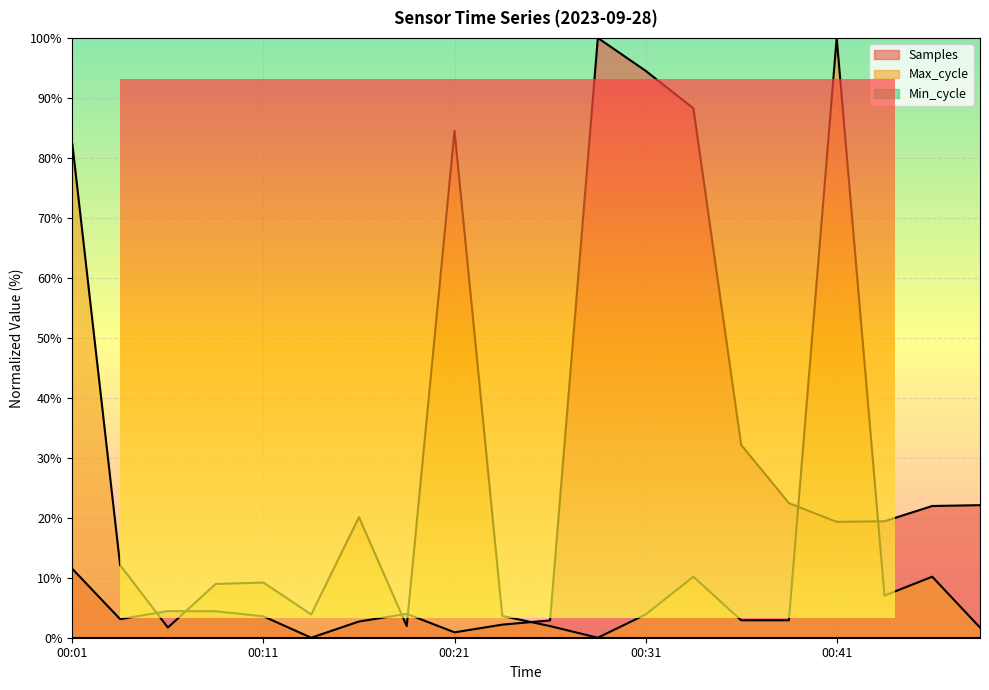

Between 00:46 and 00:48, which series saw the biggest shift?

Max_cycle